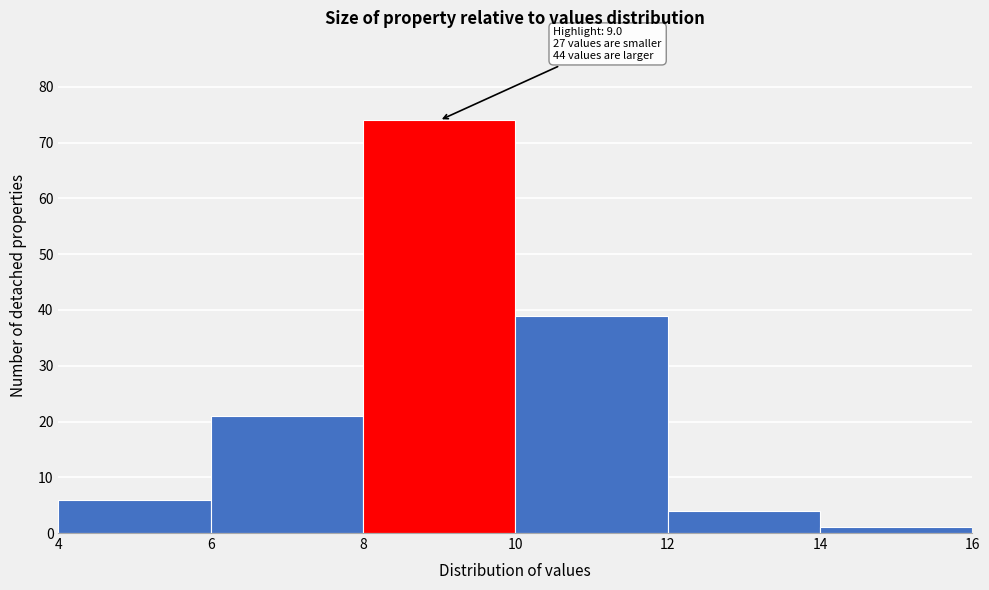

Over which range of the x-axis is the bar tallest?

8 to 10